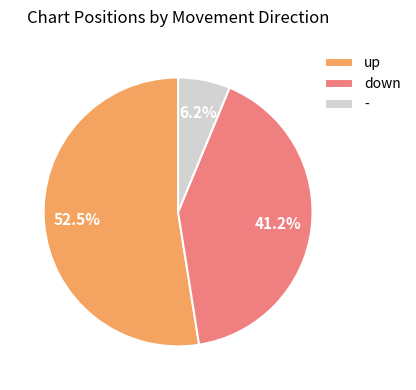

Do down and - together represent more than half of the pie?

No